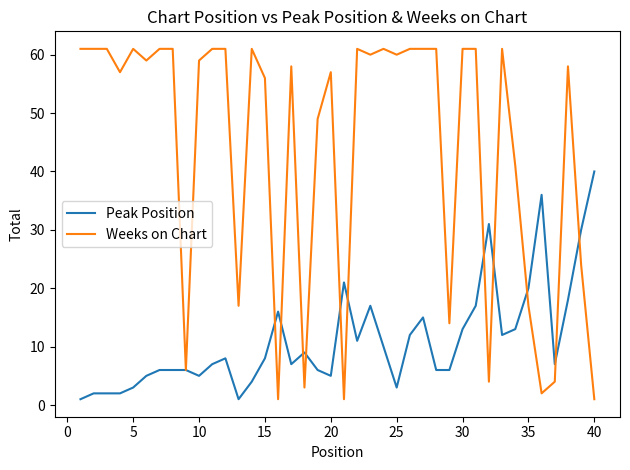

Reading left to right, list all the values displayed in this chart.

Peak Position: 1	2	2	2	3	5	6	6	6	5	7	8	1	4	8	16	7	9	6	5	21	11	17	10	3	12	15	6	6	13	17	31	12	13	20	36	7	18	30	40
Weeks on Chart: 61	61	61	57	61	59	61	61	6	59	61	61	17	61	56	1	58	3	49	57	1	61	60	61	60	61	61	61	14	61	61	4	61	41	17	2	4	58	24	1